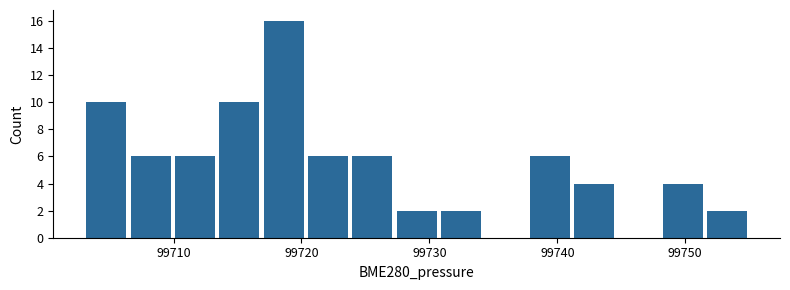

Read against the x-axis, roughly where is the centre of the tallest bar?

99719